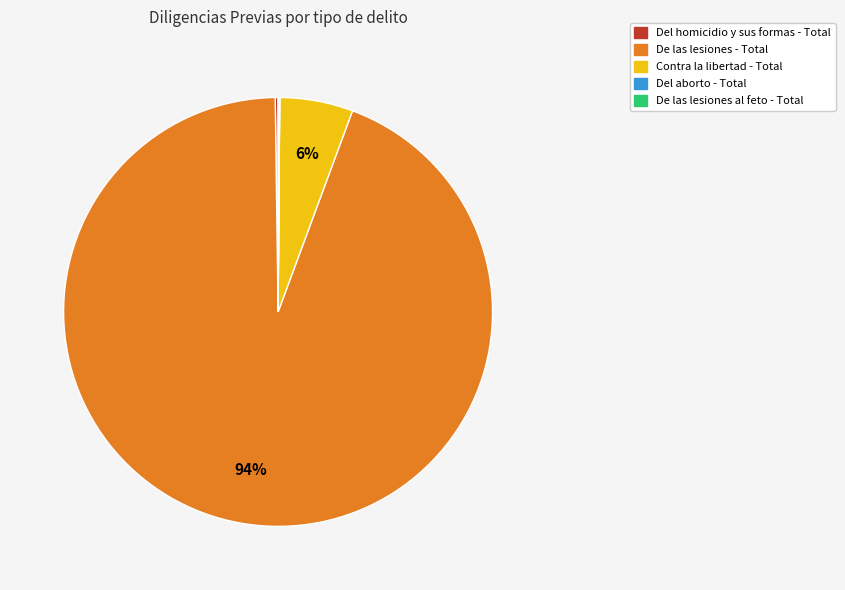

To the nearest percent, what is the combined percentage of De las lesiones - Total and Contra la libertad - Total?

100%